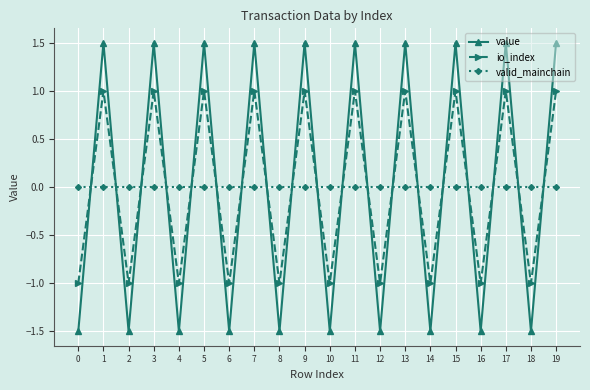

Reading left to right, transcribe all the data shown in this chart.

value: -1.5	1.5	-1.5	1.5	-1.5	1.5	-1.5	1.5	-1.5	1.5	-1.5	1.5	-1.5	1.5	-1.5	1.5	-1.5	1.5	-1.5	1.5
io_index: -1.0	1.0	-1.0	1.0	-1.0	1.0	-1.0	1.0	-1.0	1.0	-1.0	1.0	-1.0	1.0	-1.0	1.0	-1.0	1.0	-1.0	1.0
valid_mainchain: 0.0	0.0	0.0	0.0	0.0	0.0	0.0	0.0	0.0	0.0	0.0	0.0	0.0	0.0	0.0	0.0	0.0	0.0	0.0	0.0